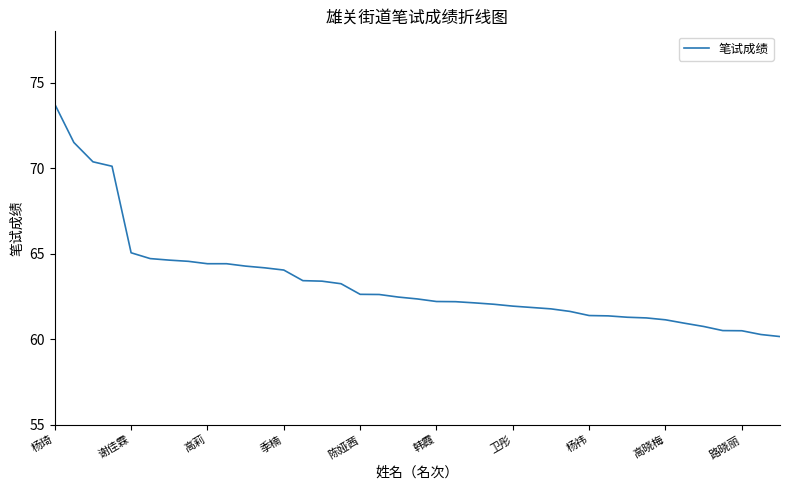

What is the difference between the maximum and minimum values?

13.6